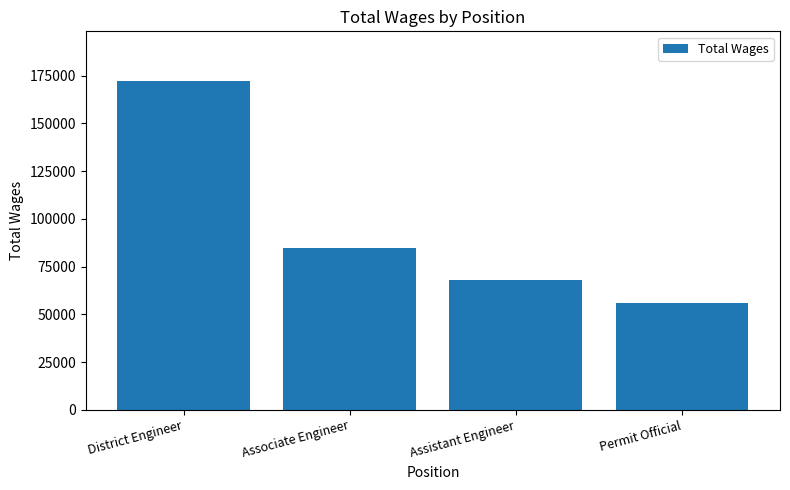

What is the label of the 1st bar from the right?

Permit Official